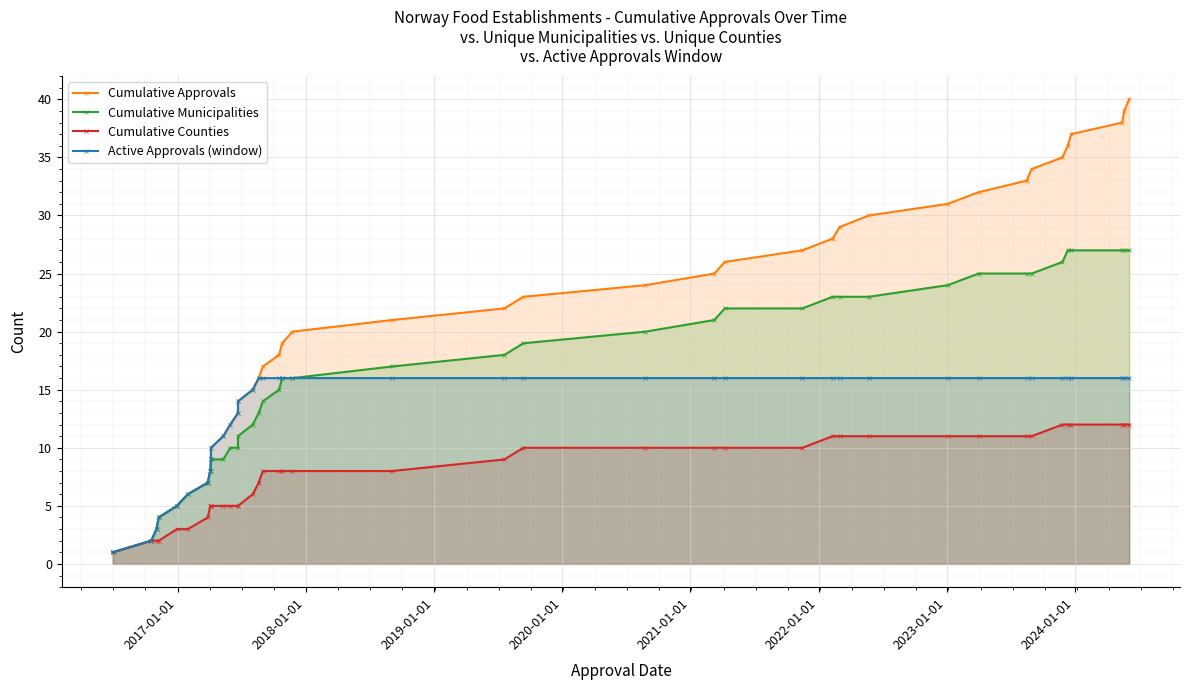

What value does the Active Approvals (window) series have at 37, to the nearest 10?

20